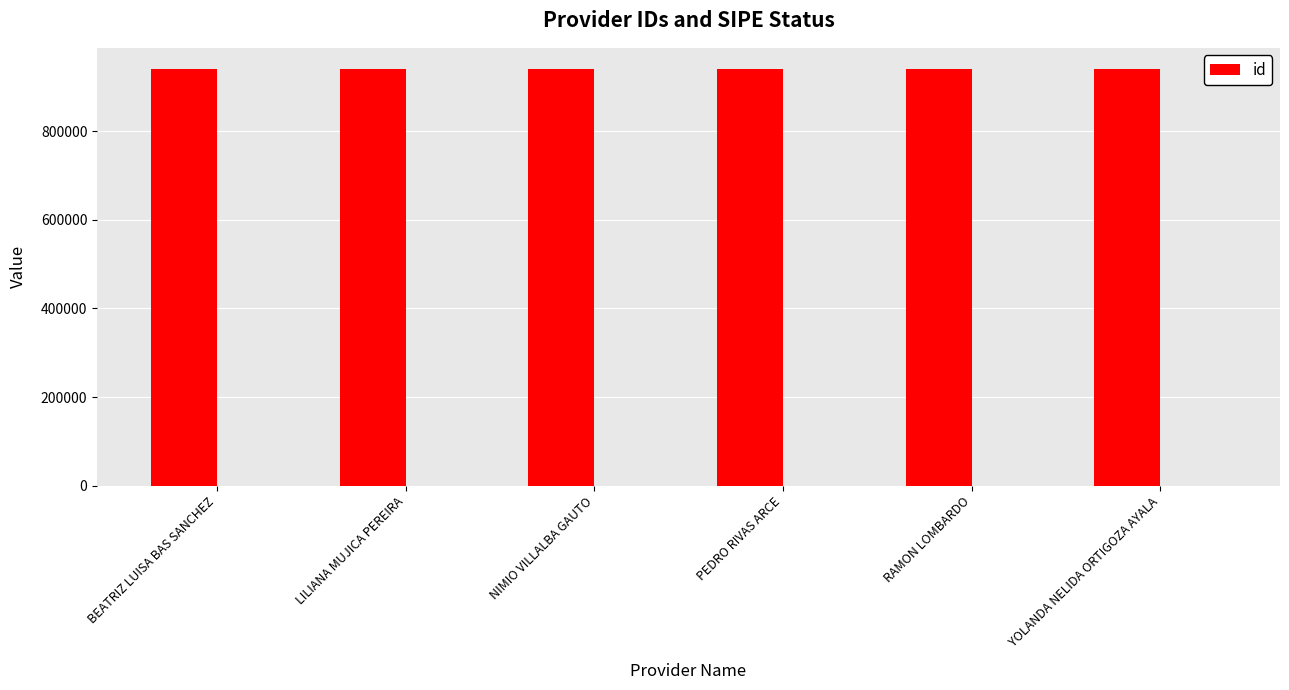

Where does the data first go above 941085?

NIMIO VILLALBA GAUTO